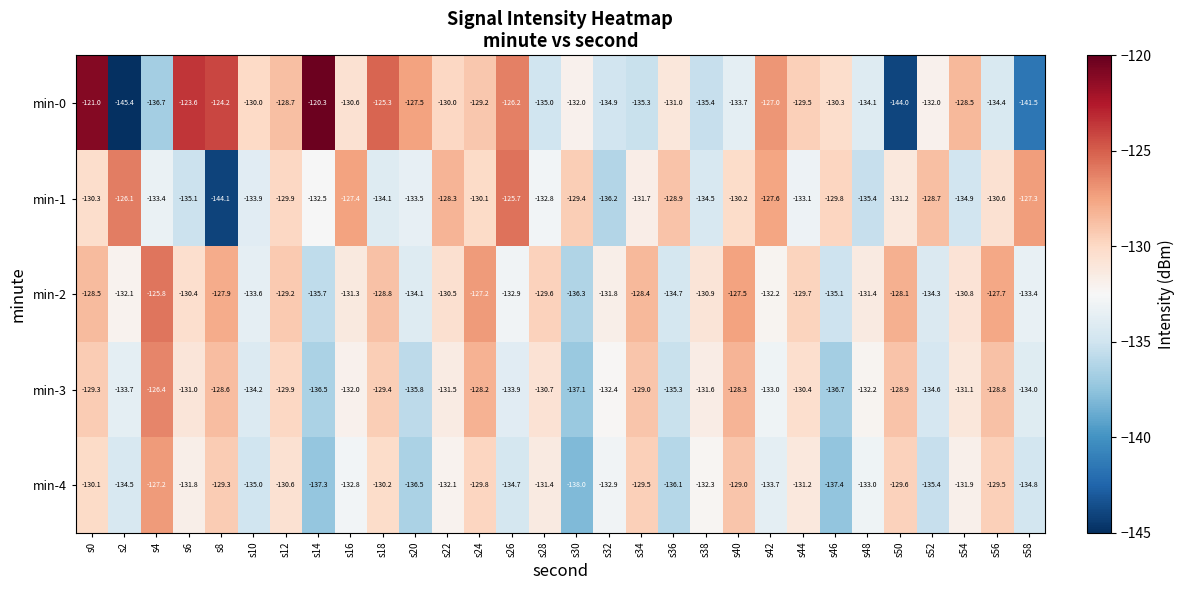

How many values in the min-4 series are below -132?

16